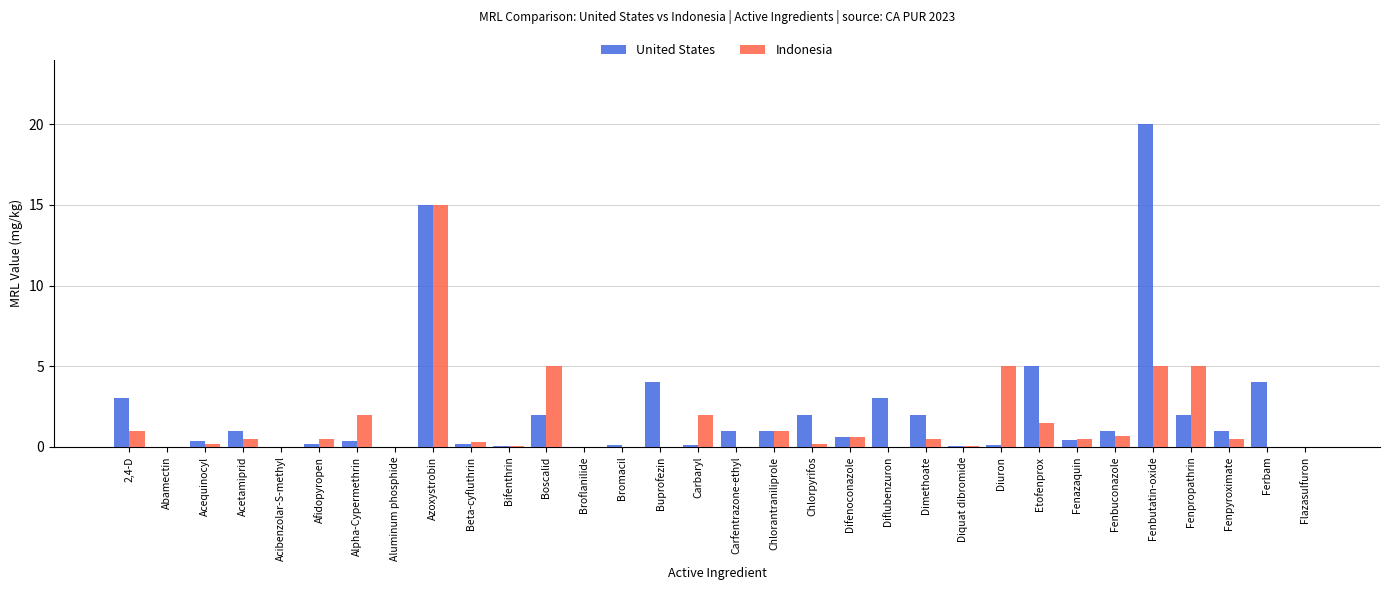

What value does the Indonesia series have at Difenoconazole?

0.6